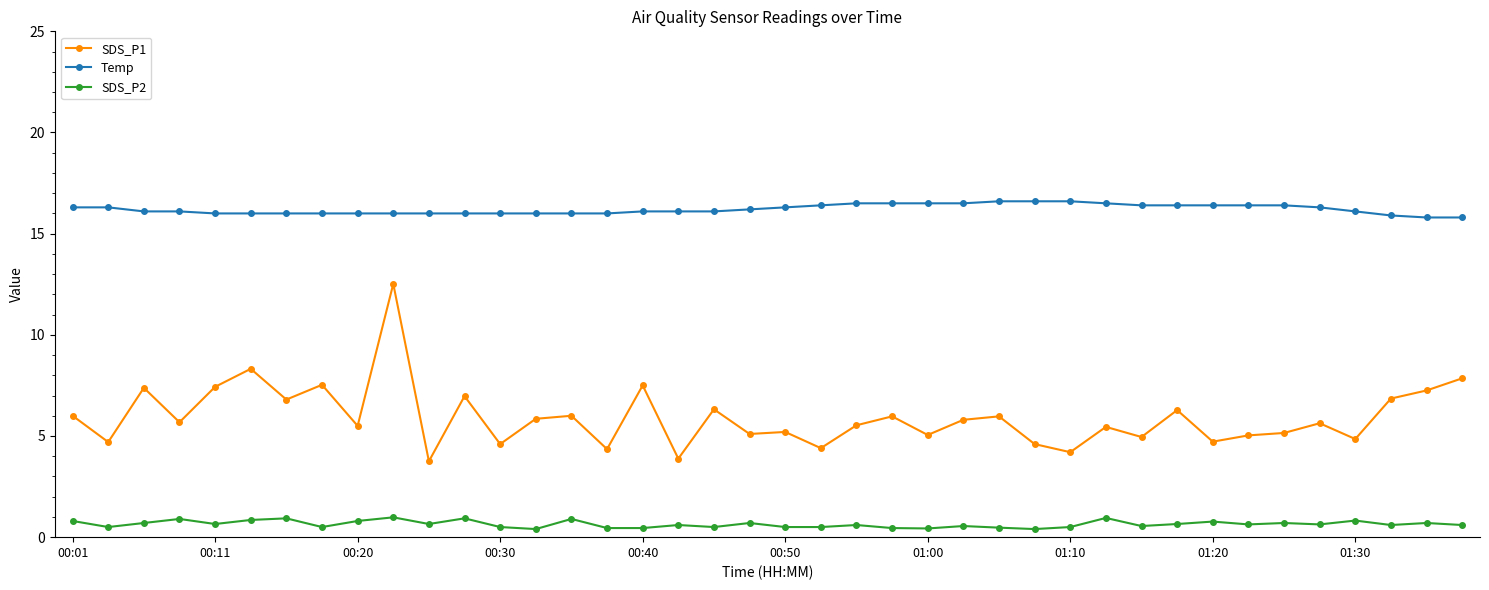

What is the average value of the SDS_P2 series?

0.6